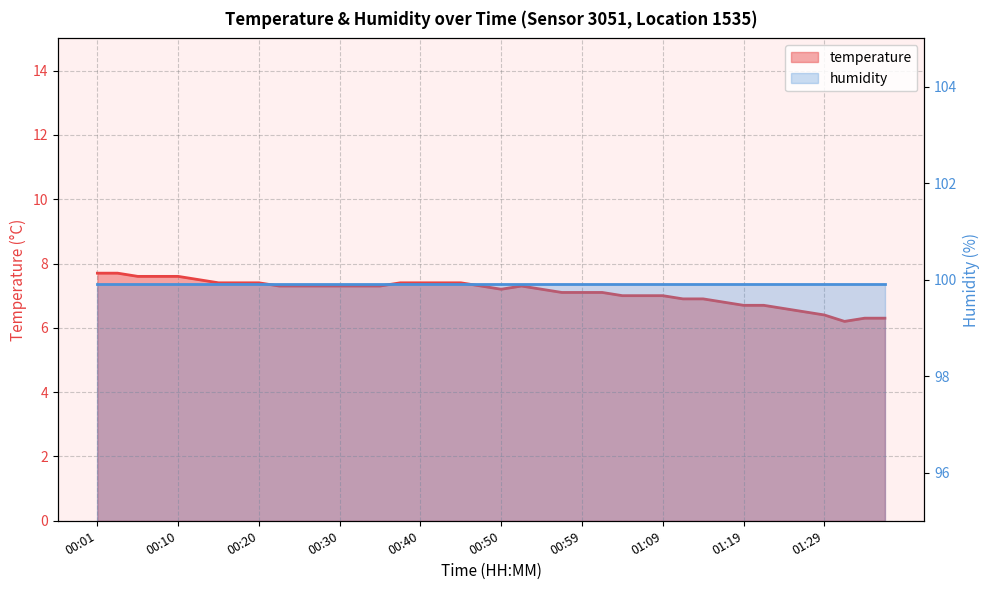

What is the sum of the values at 01:27 and 01:14?

13.4